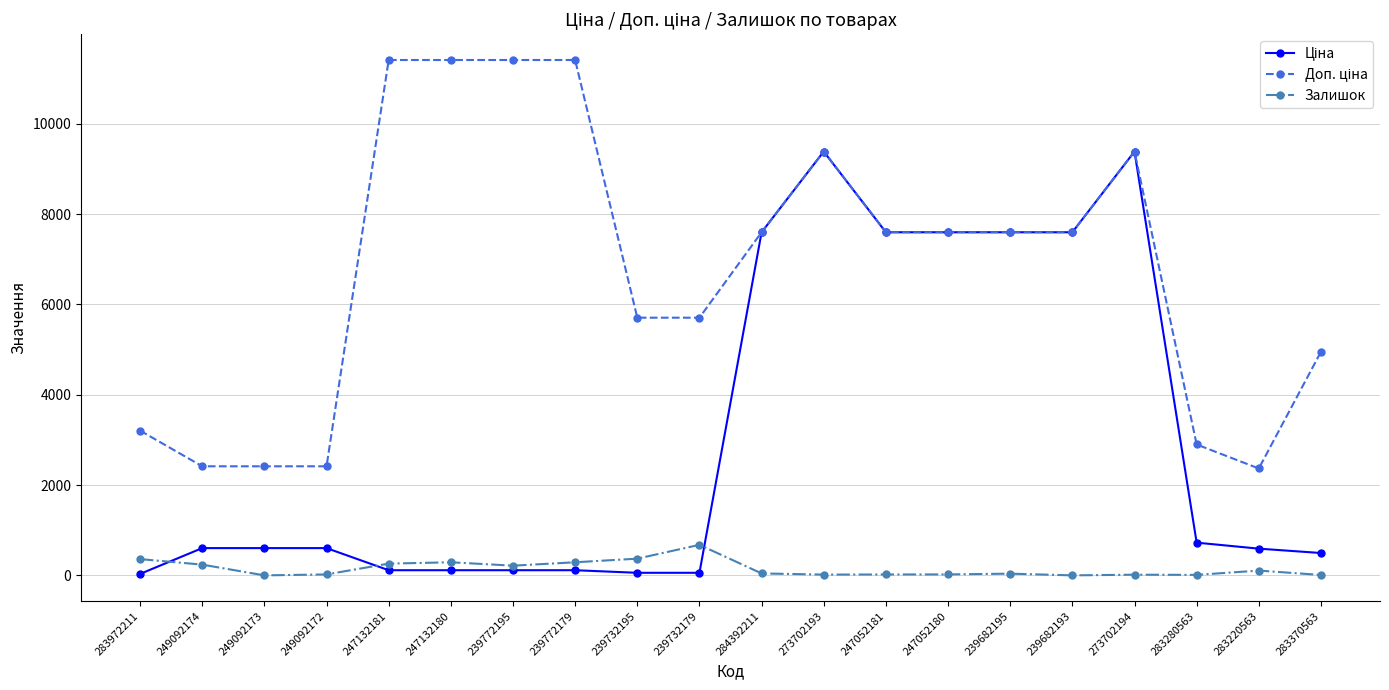

At how many categories does at least one series exceed 6977?

11